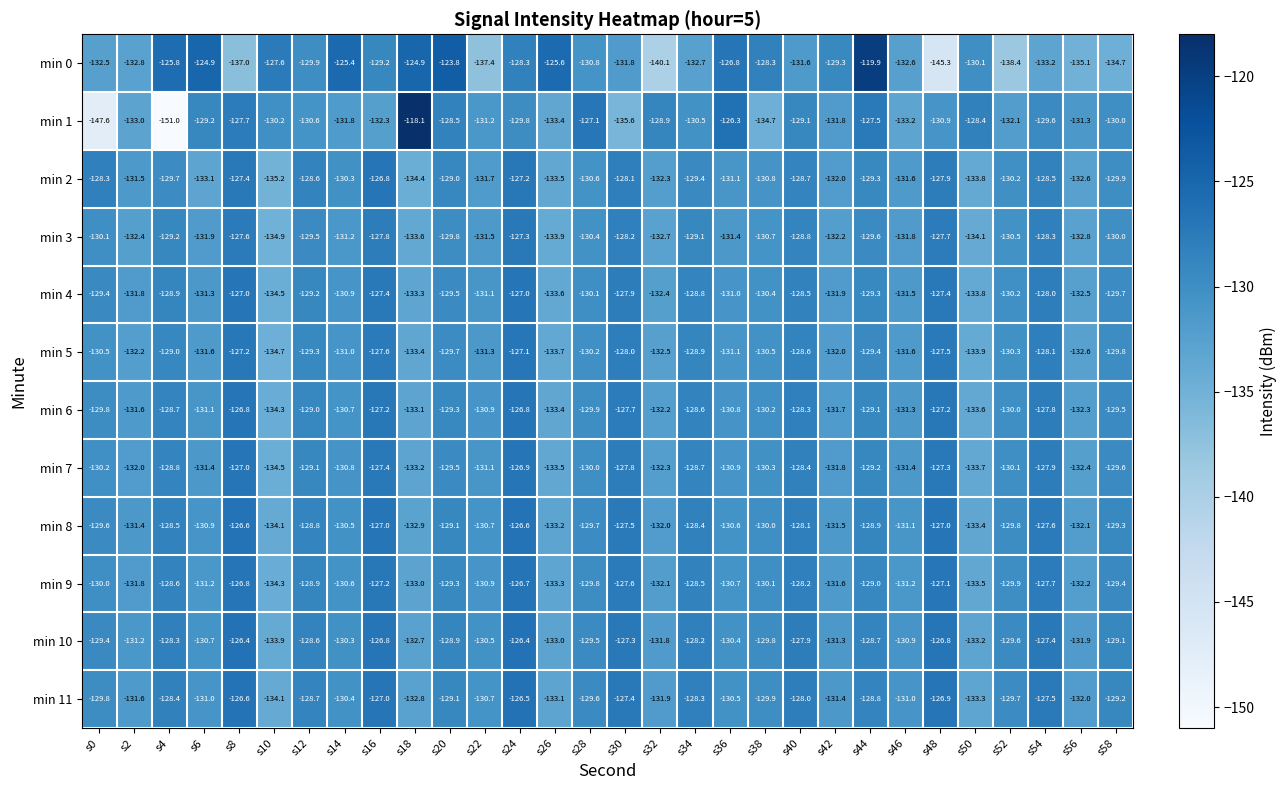

Which series has the largest range (max minus min)?

min 1